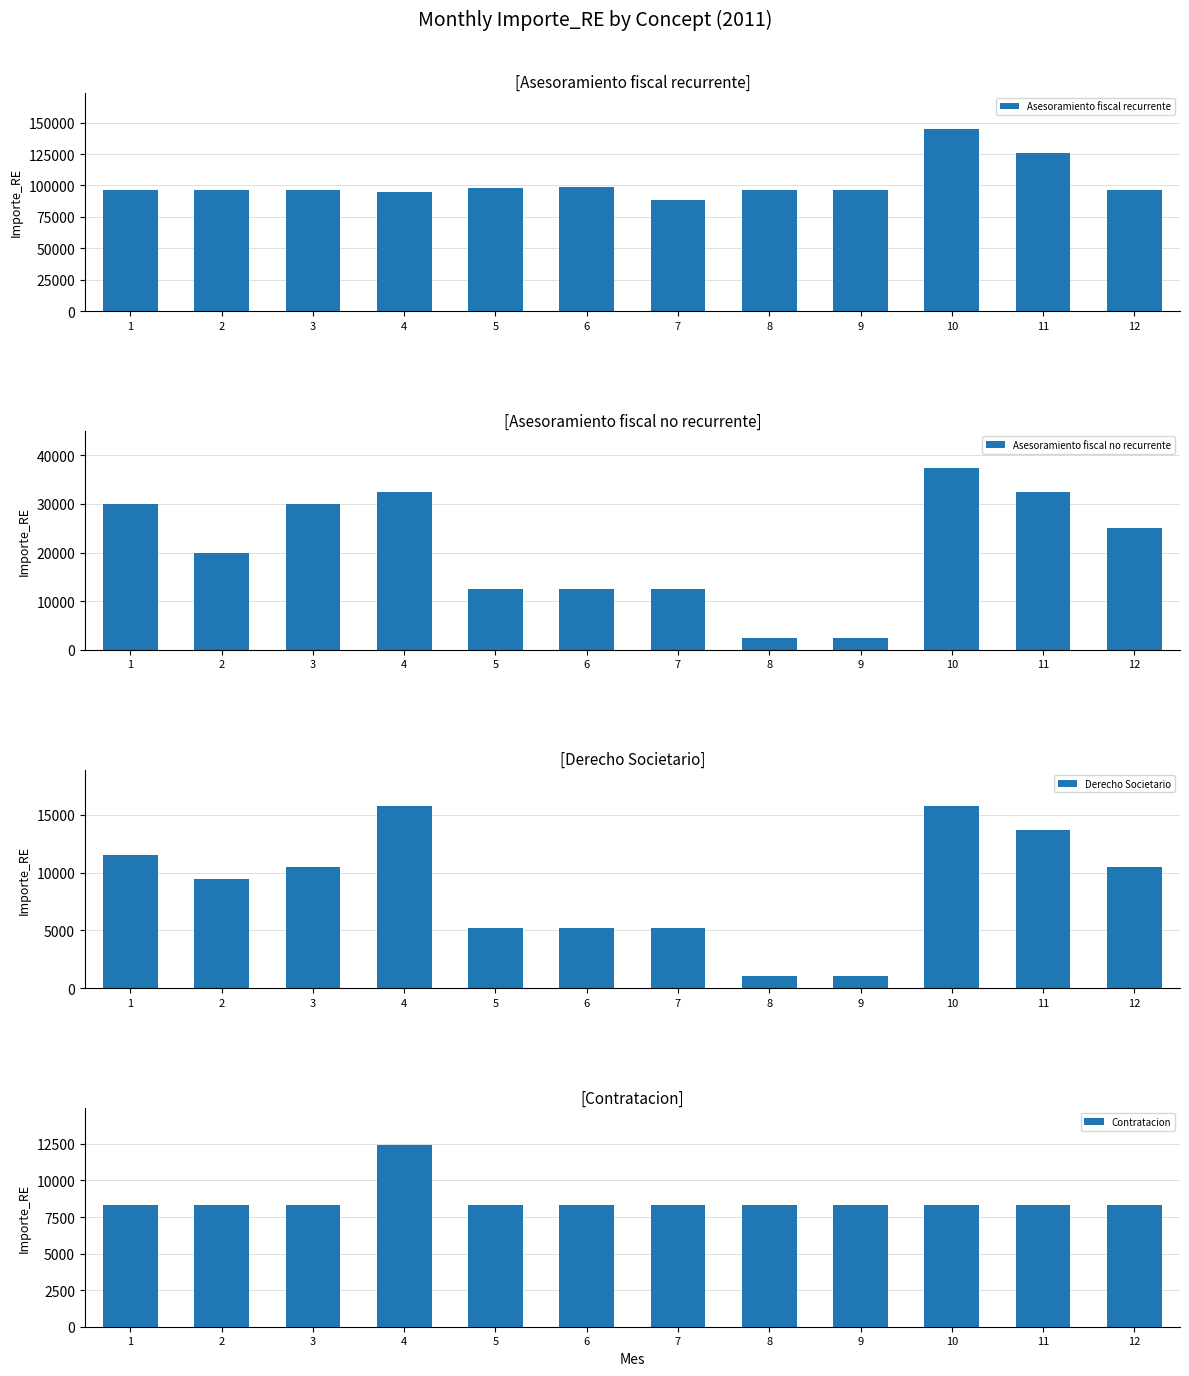

At which category is the sum across all series the highest?

10